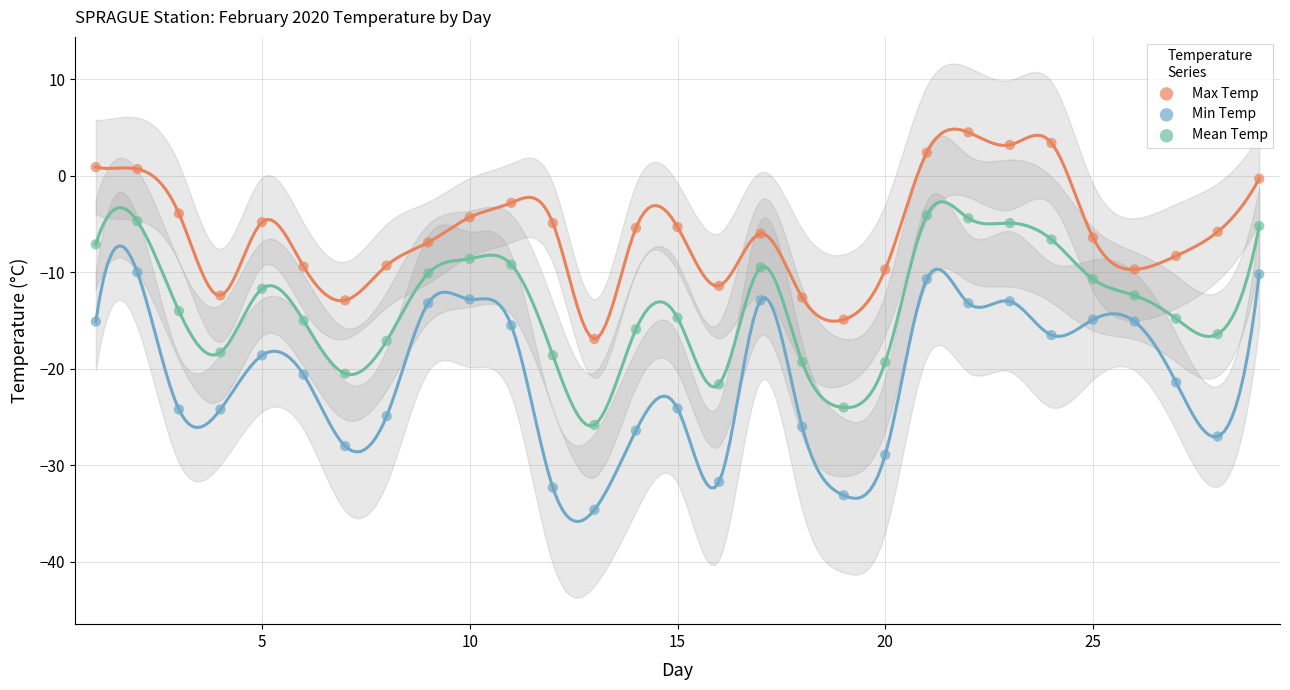

Which series contains the lowest Y value?

Min Temp